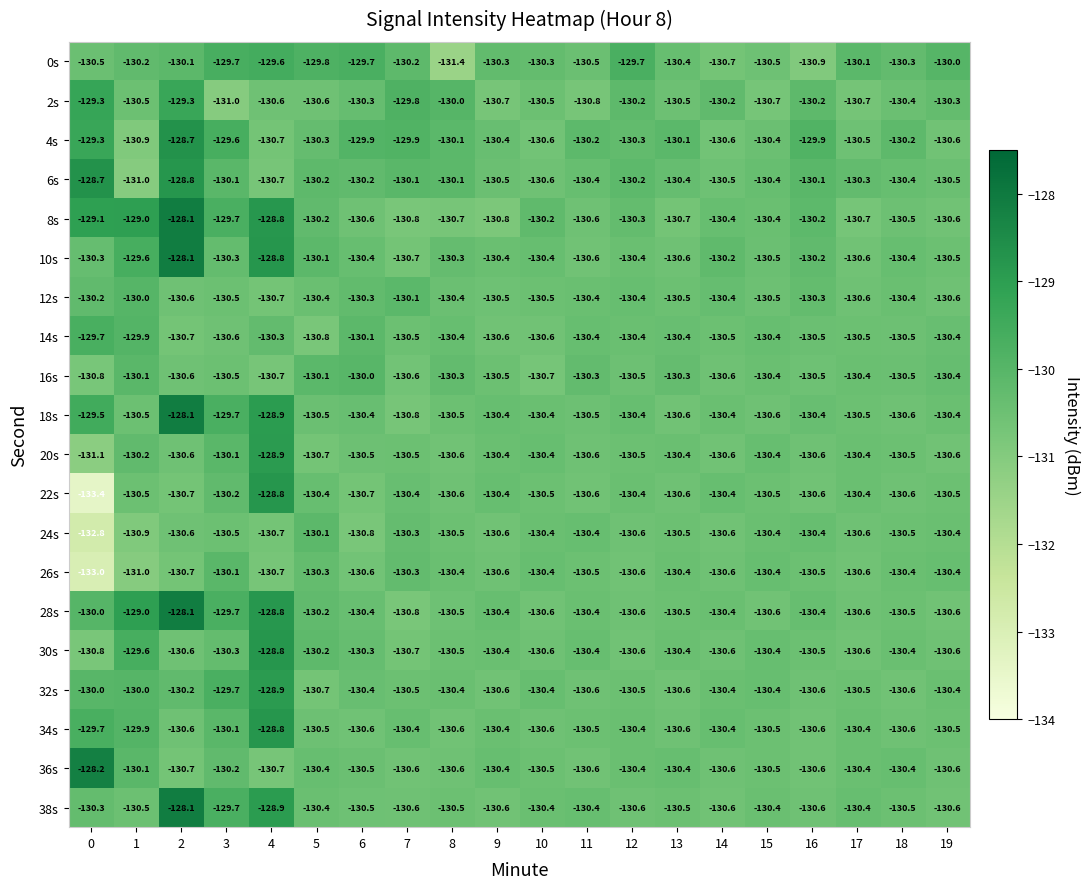

What is the difference between the maximum and minimum values in the 24s series?

2.7